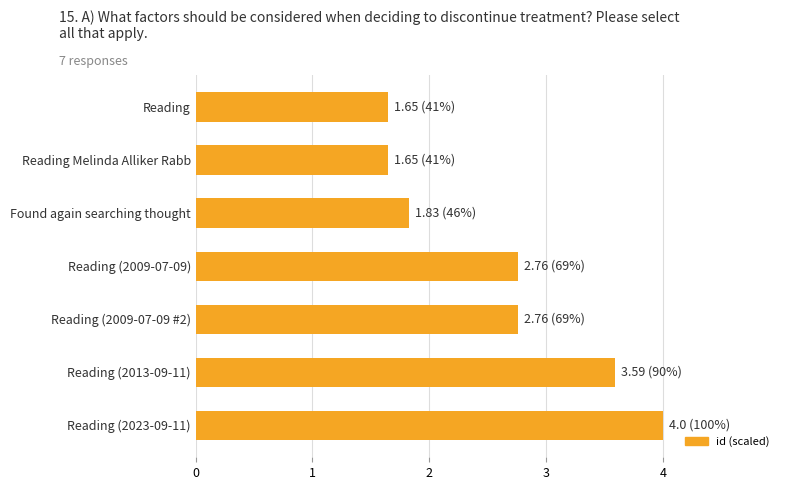

Between Reading (2009-07-09) and Reading Melinda Alliker Rabb, which is larger?

Reading (2009-07-09)